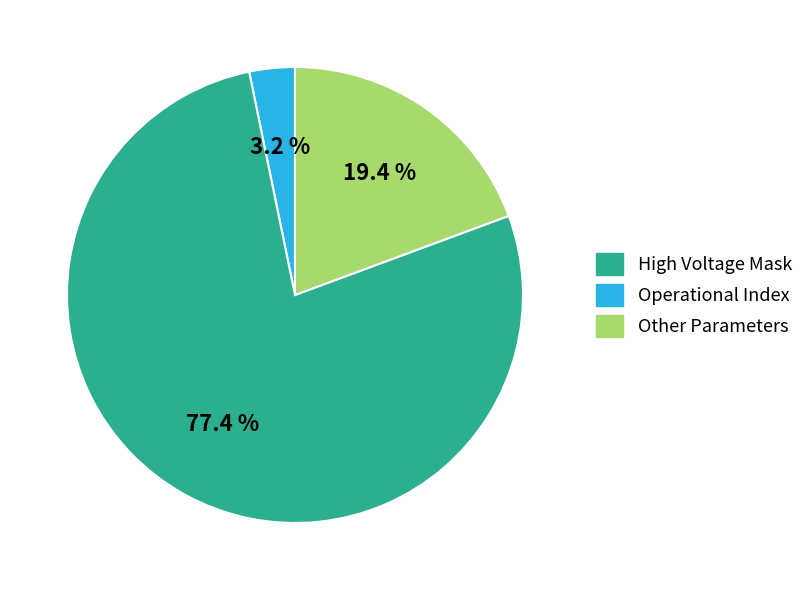

What is the total percentage of Operational Index and High Voltage Mask?

80.6%